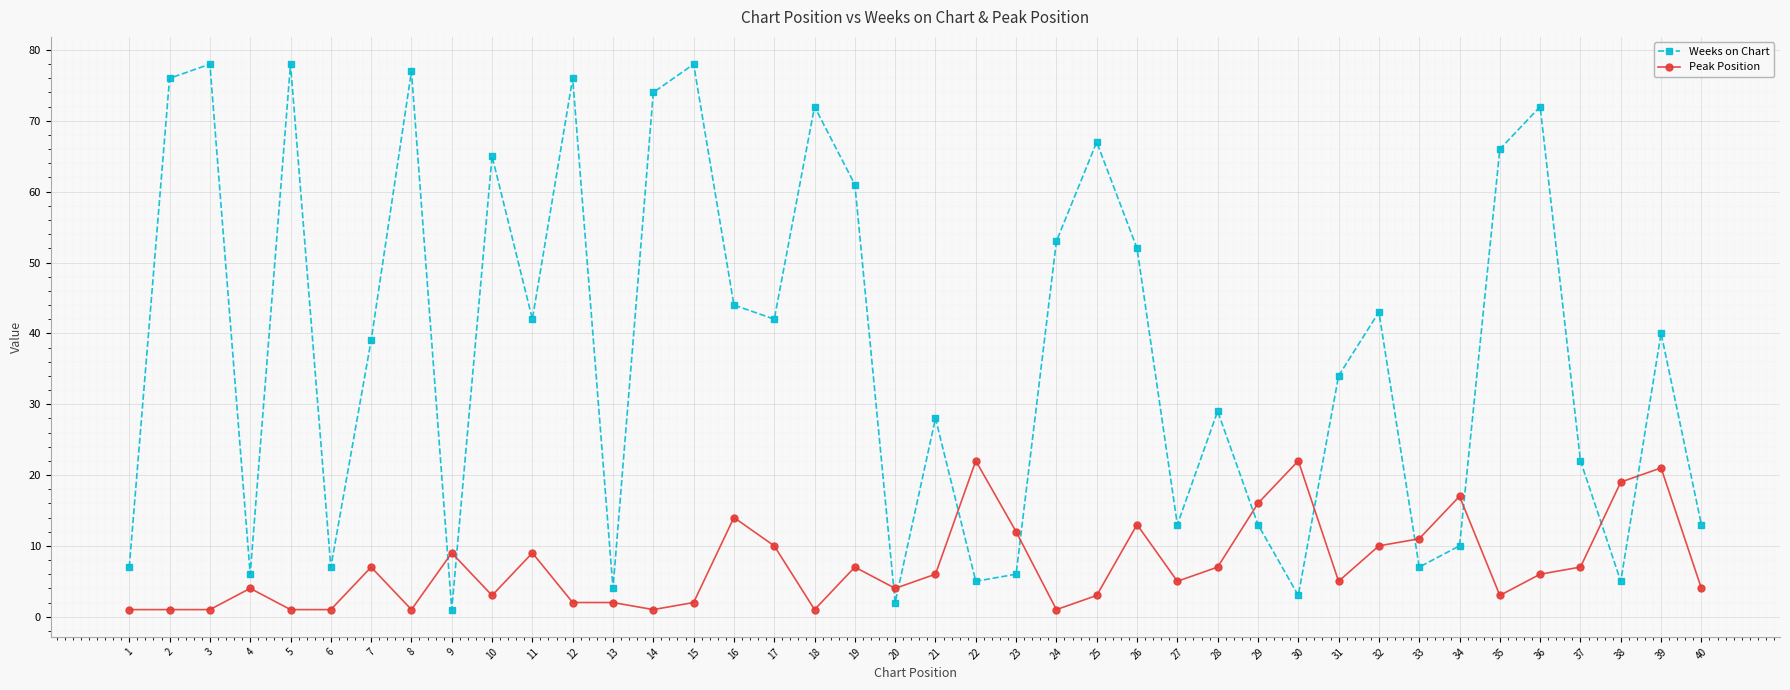

True or false: Peak Position has more than 0 interior local peaks.

True